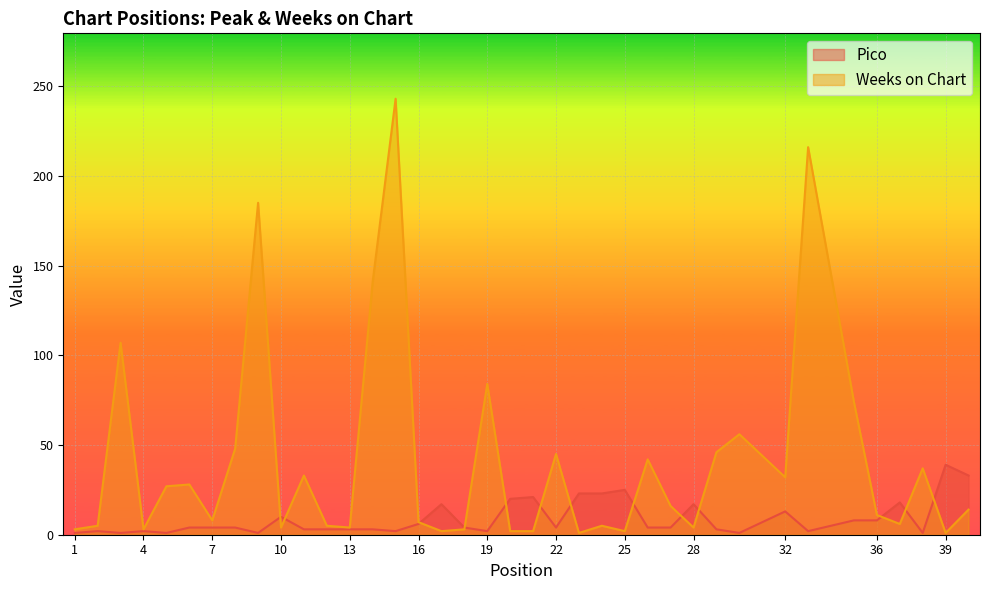

How many lines are shown in the chart?

2